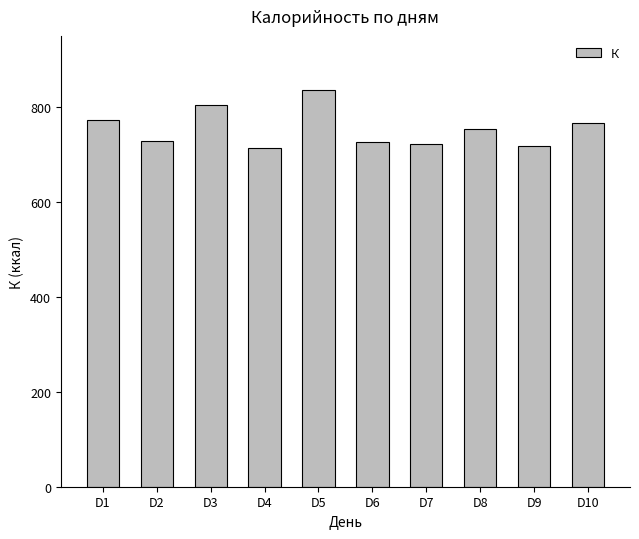

The value at D5 is 836. True or false?

True